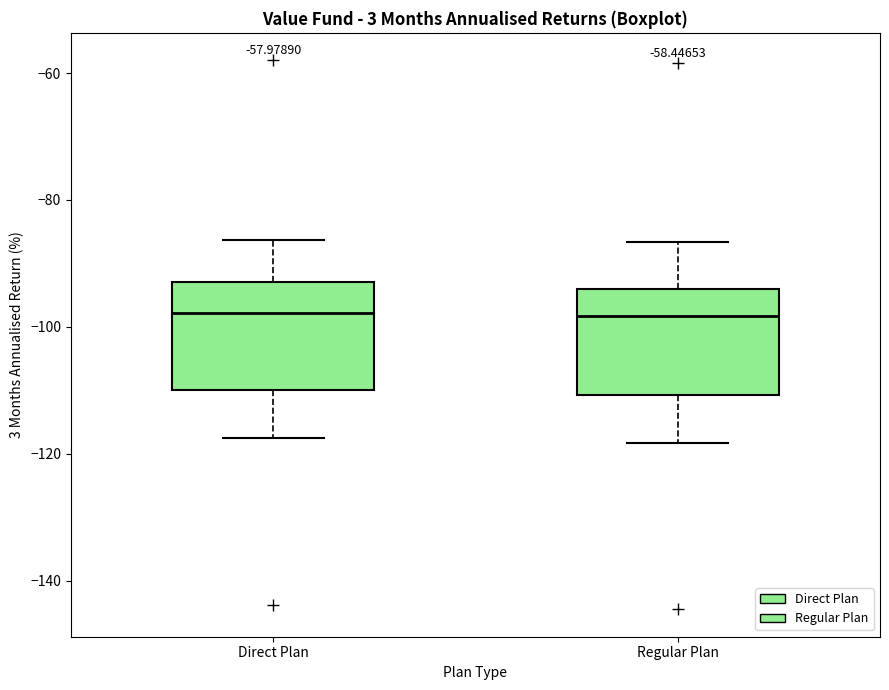

Reading left to right, transcribe this box plot: for each box, give where its median line is, the range the box spans, and where its two whiskers end, as read against the y-axis. The values are not printed on the chart, so give them approximately, as read against the axis.

Direct Plan: median -98, box -110 to -92, whiskers -118 to -86
Regular Plan: median -98, box -110 to -94, whiskers -118 to -86